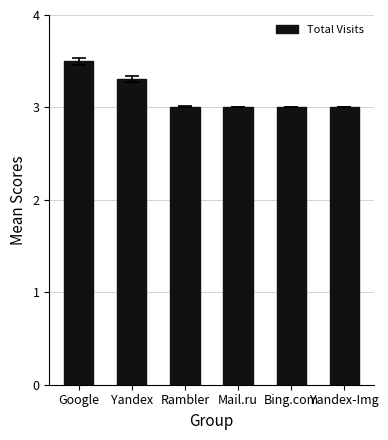

Between Yandex and Mail.ru, which is larger?

Yandex